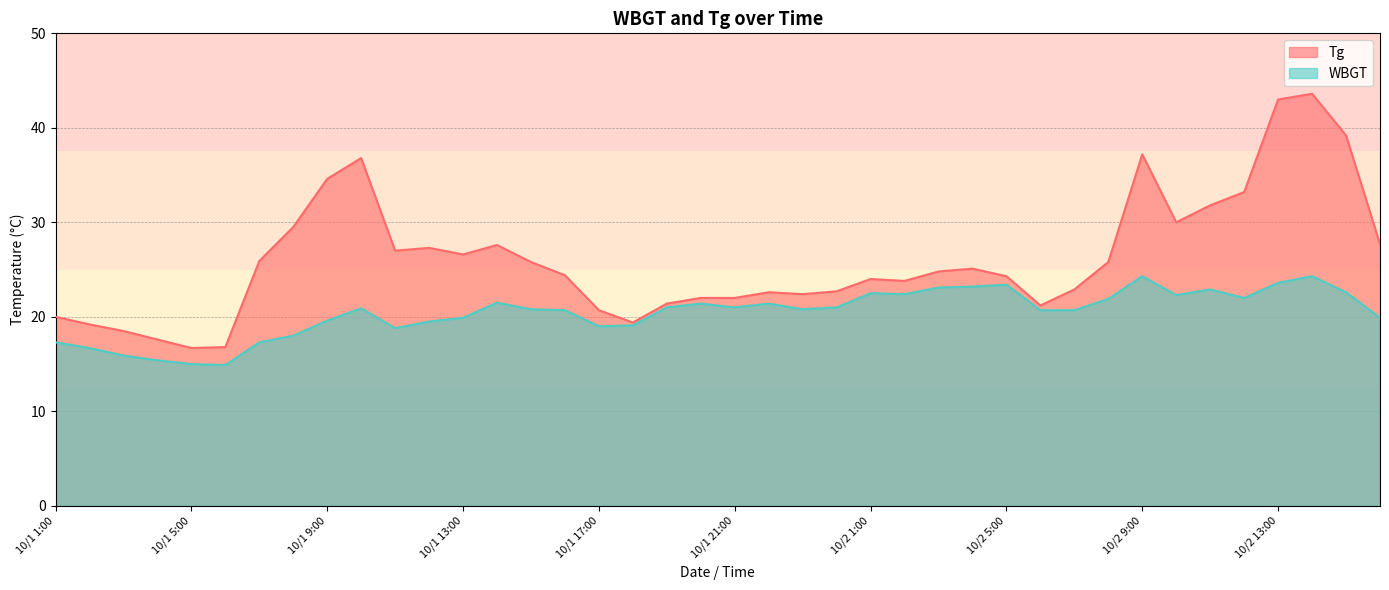

Which label corresponds to the smallest value in the chart?

10/1 6:00